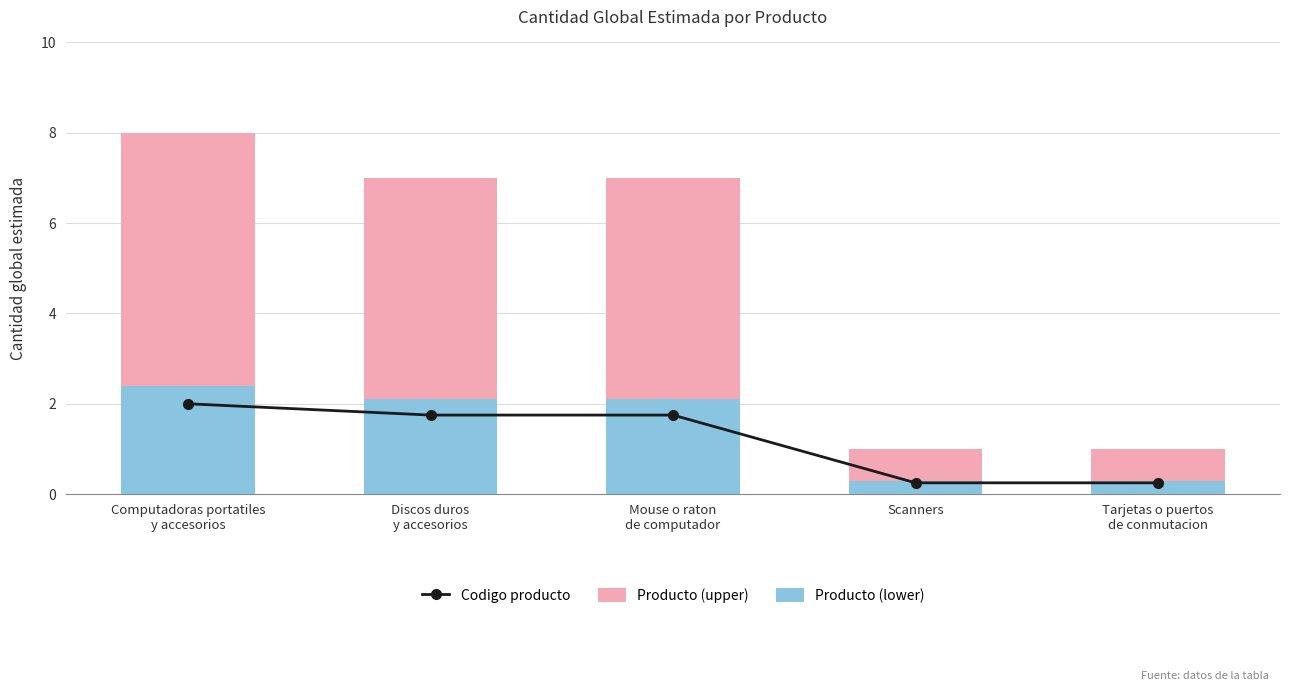

Count the number of categories in the chart.

5